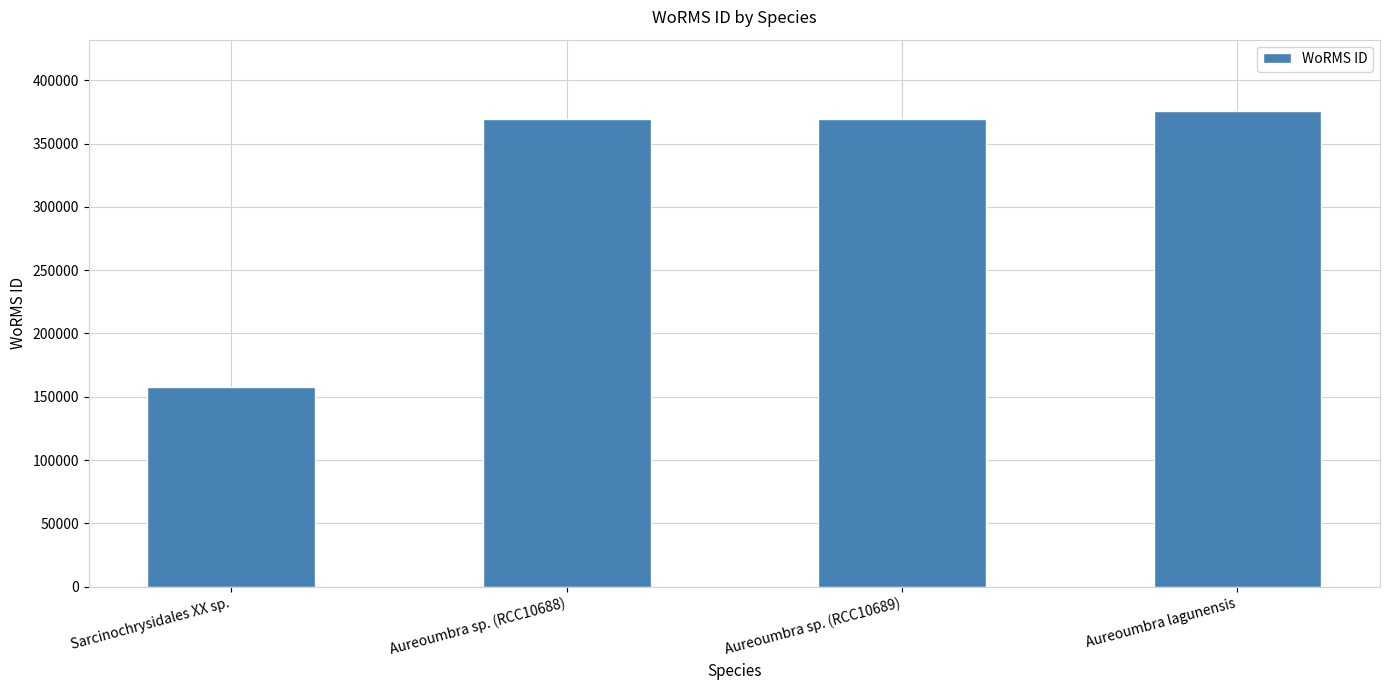

Which category has the highest value across all series?

Aureoumbra lagunensis